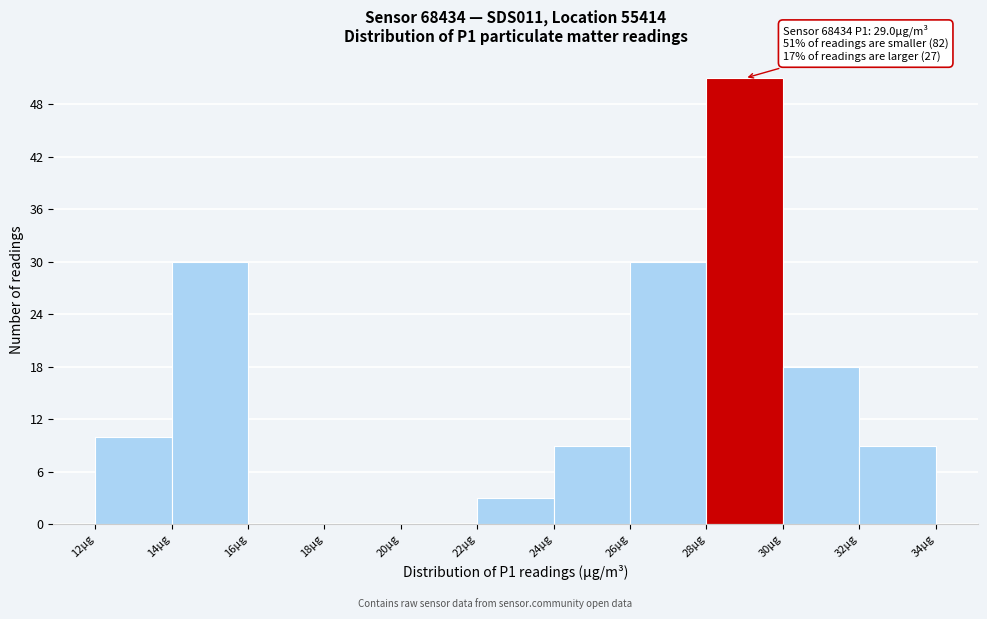

Which range on the x-axis has the tallest bar?

28 to 30